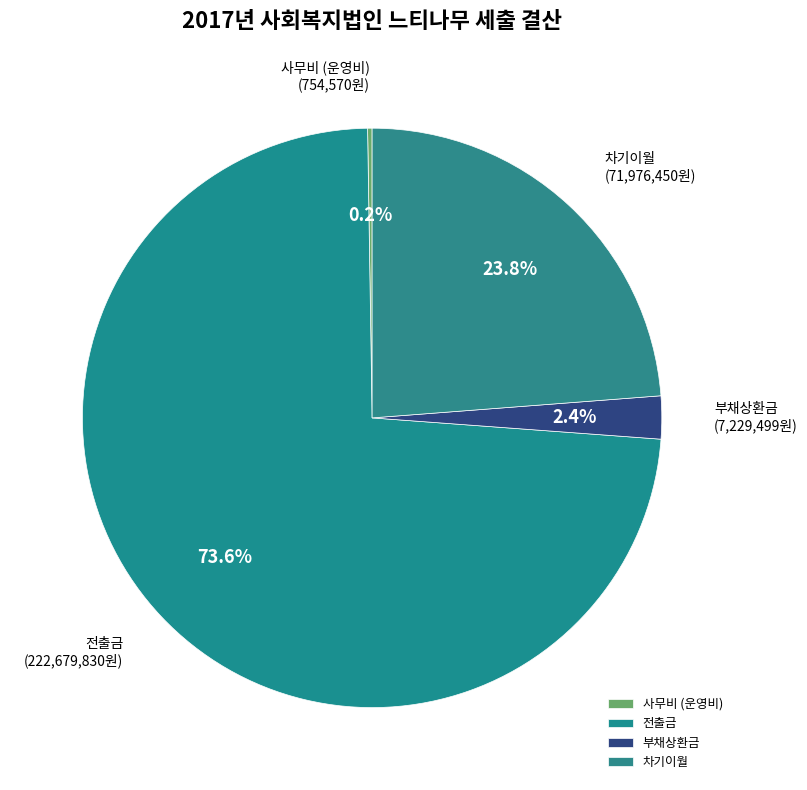

Does any single category account for the majority?

Yes